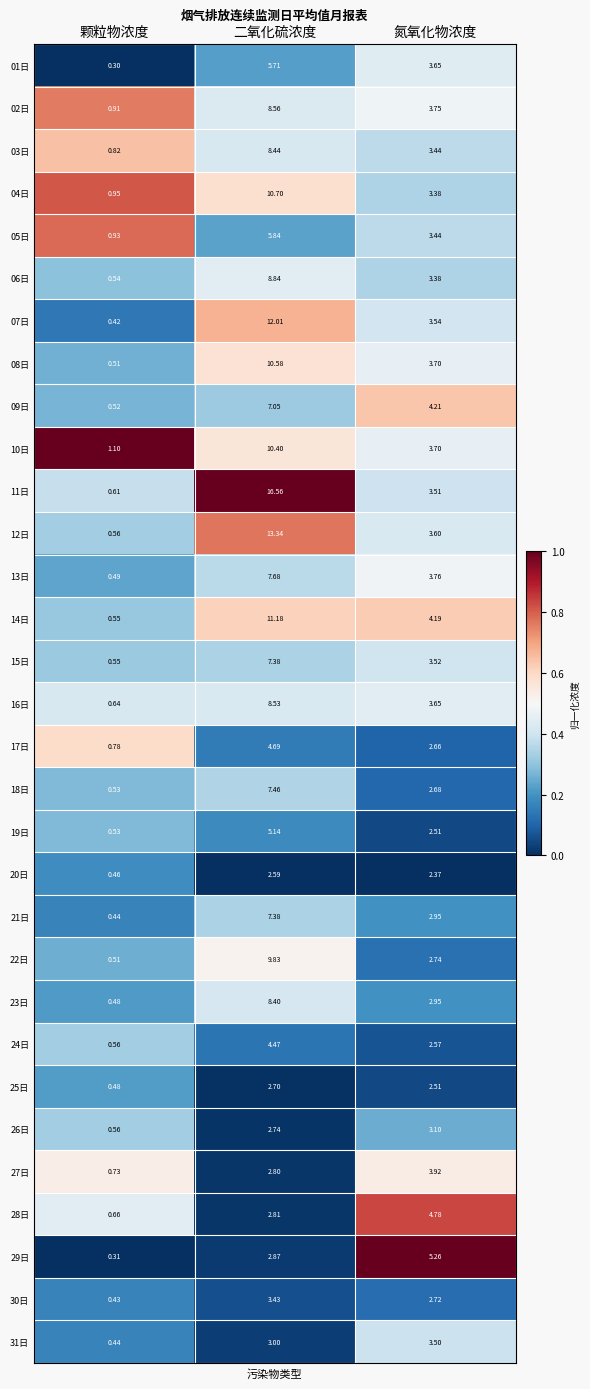

Which series has the largest total across all categories?

11日